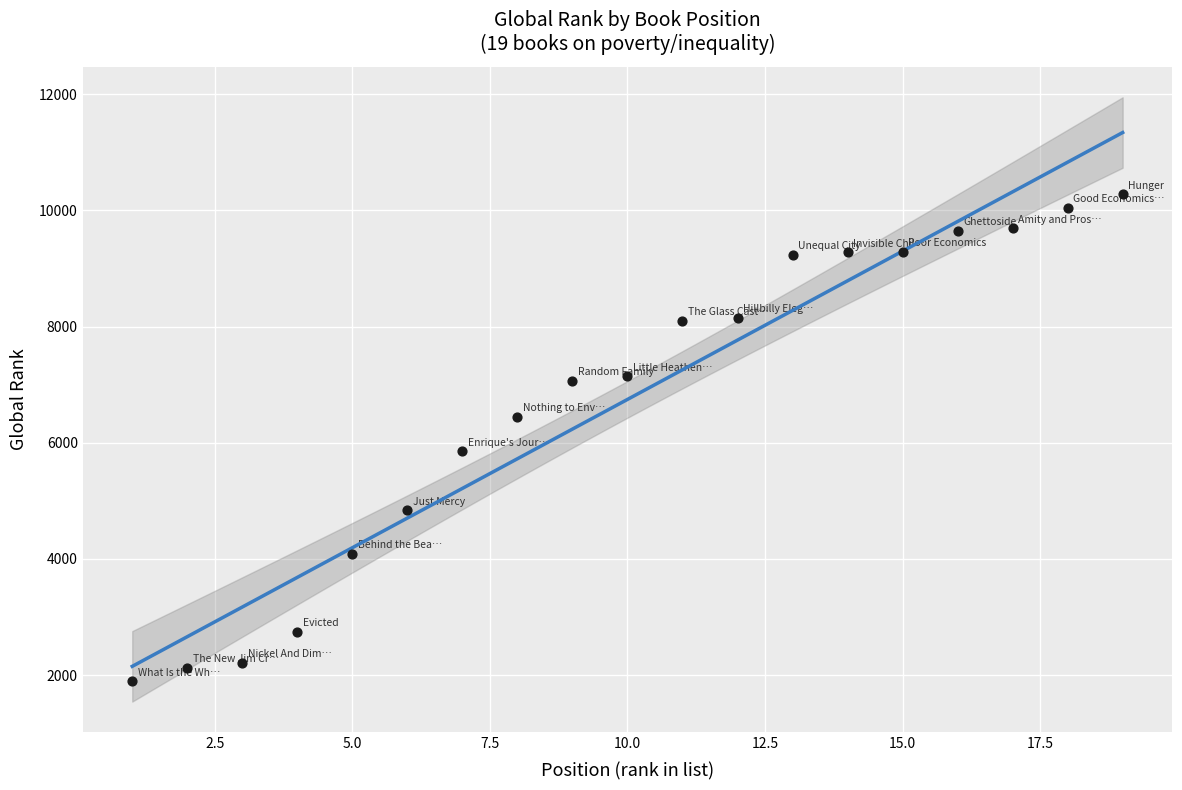

What is the range of X values (max minus min)?

18